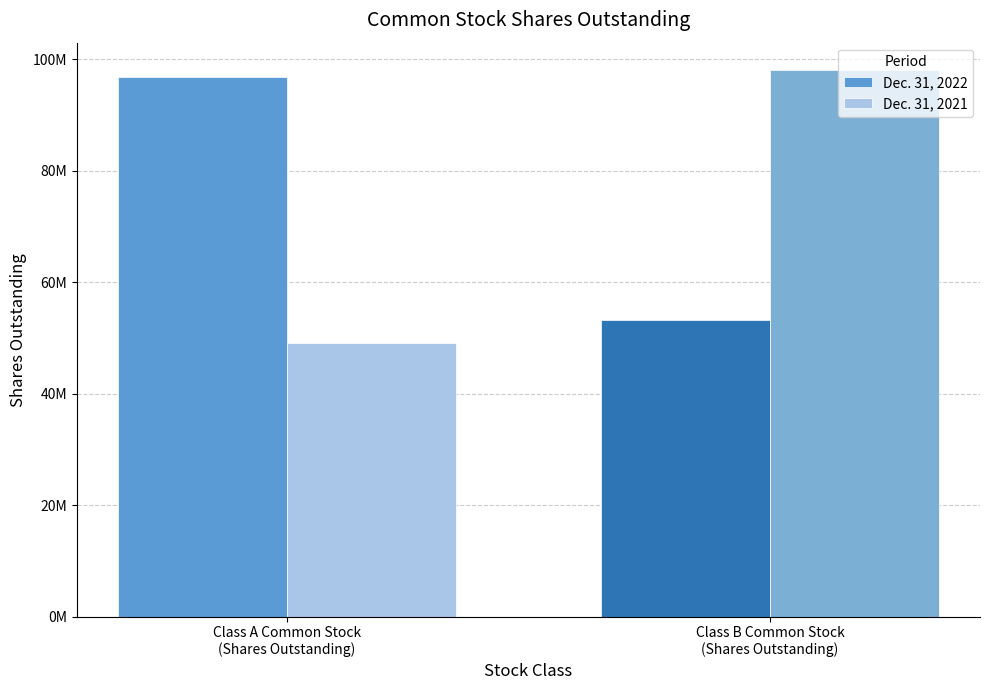

Between Class A Common Stock
(Shares Outstanding) and Class B Common Stock
(Shares Outstanding), which series saw the biggest shift?

Dec. 31, 2021